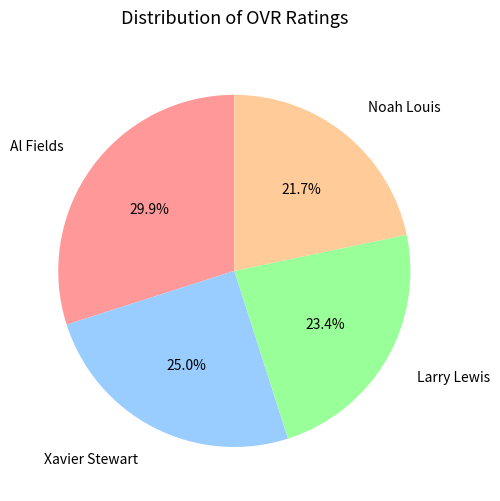

Which slice is the largest?

Al Fields